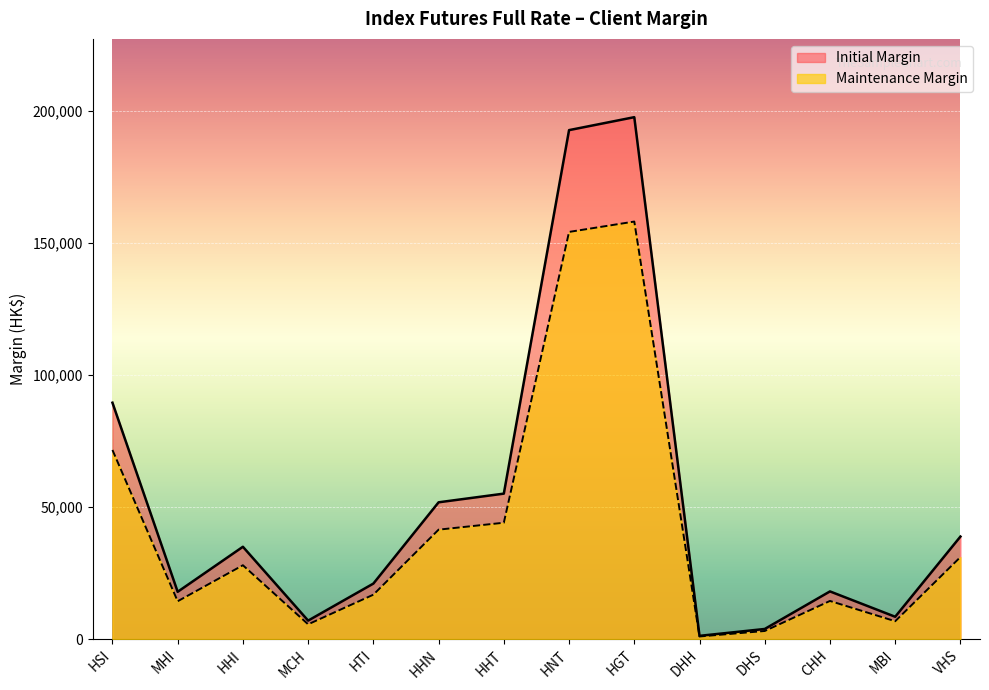

Between HSI and HHI, which series saw the biggest shift?

Initial Margin